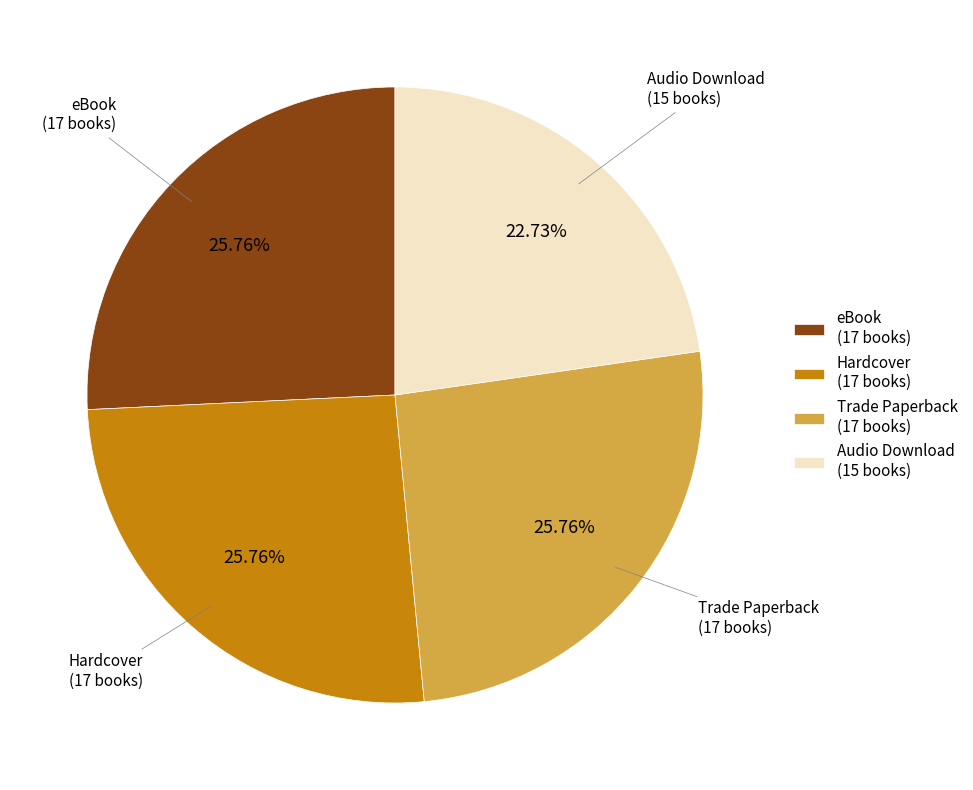

What is the ratio of the value at Audio Download (15 books) to the value at Hardcover (17 books)?

0.9